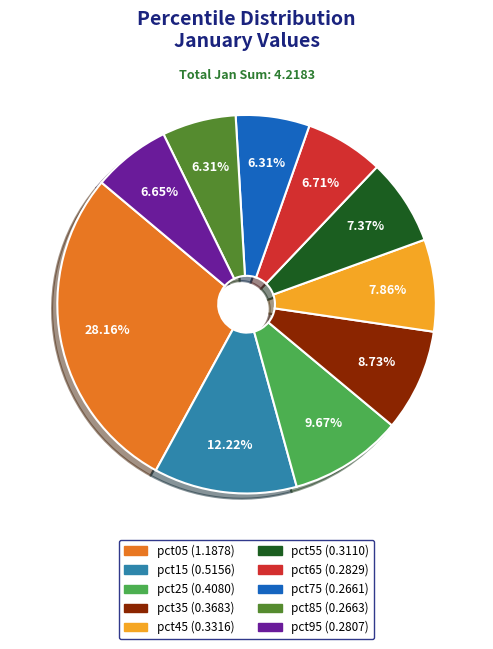

How many segments does this pie chart have?

10